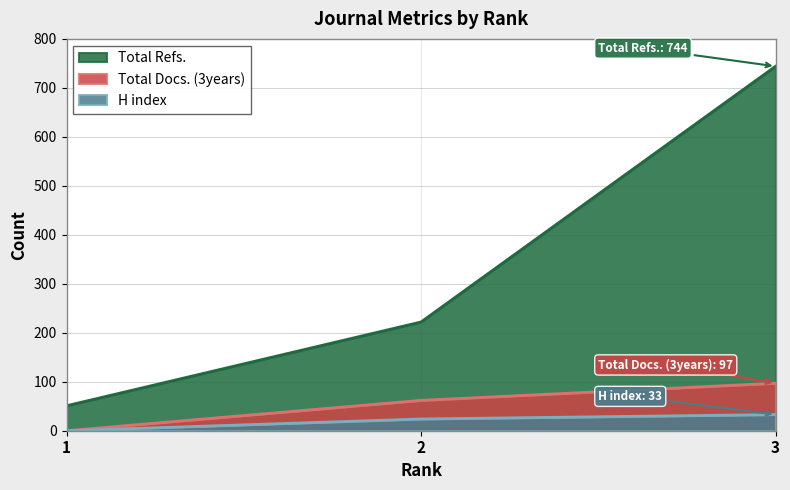

How many Total Docs. (3years) values are between 0 and 97?

3